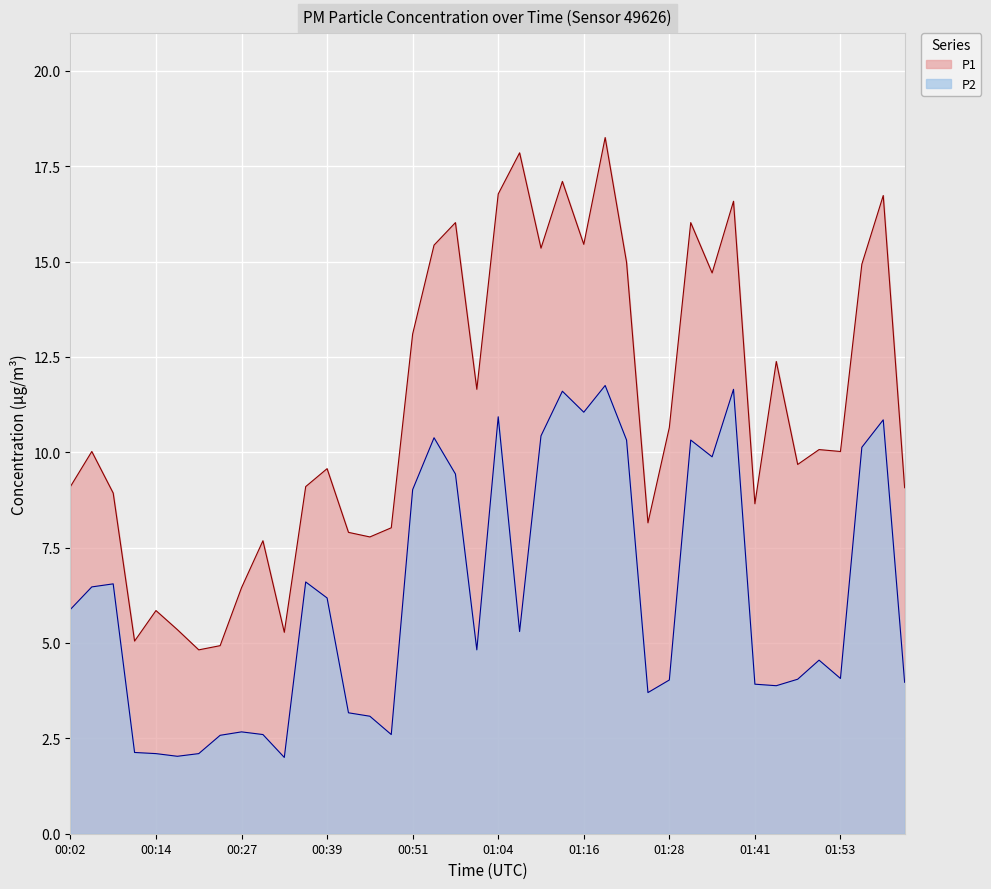

What is the label of the 29th point from the right?

00:36